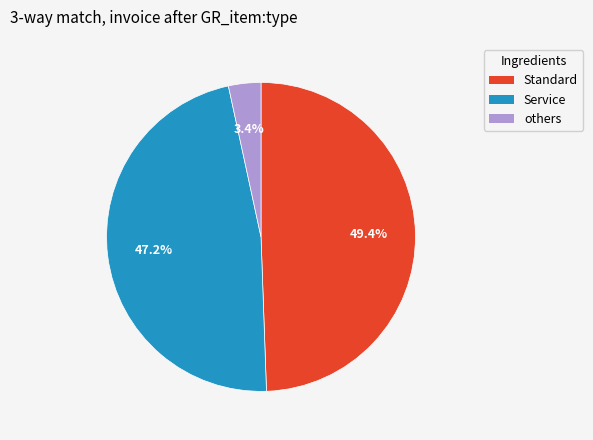

Is there a majority slice in this chart?

No